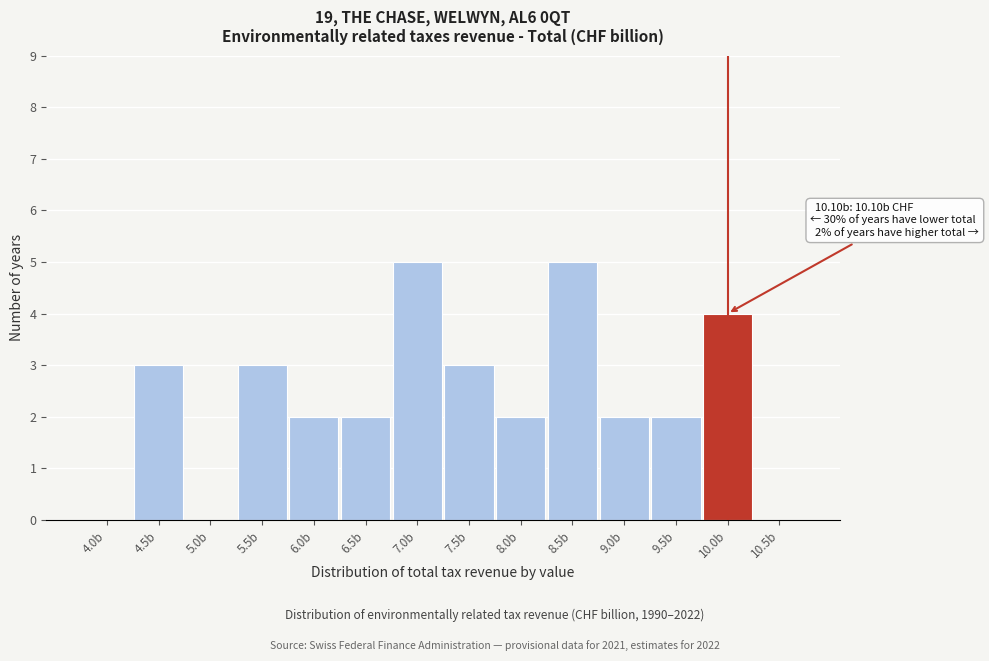

Reading right to left, list all the values displayed in this chart.

10.5b=0	10.0b=4	9.5b=2	9.0b=2	8.5b=5	8.0b=2	7.5b=3	7.0b=5	6.5b=2	6.0b=2	5.5b=3	5.0b=0	4.5b=3	4.0b=0